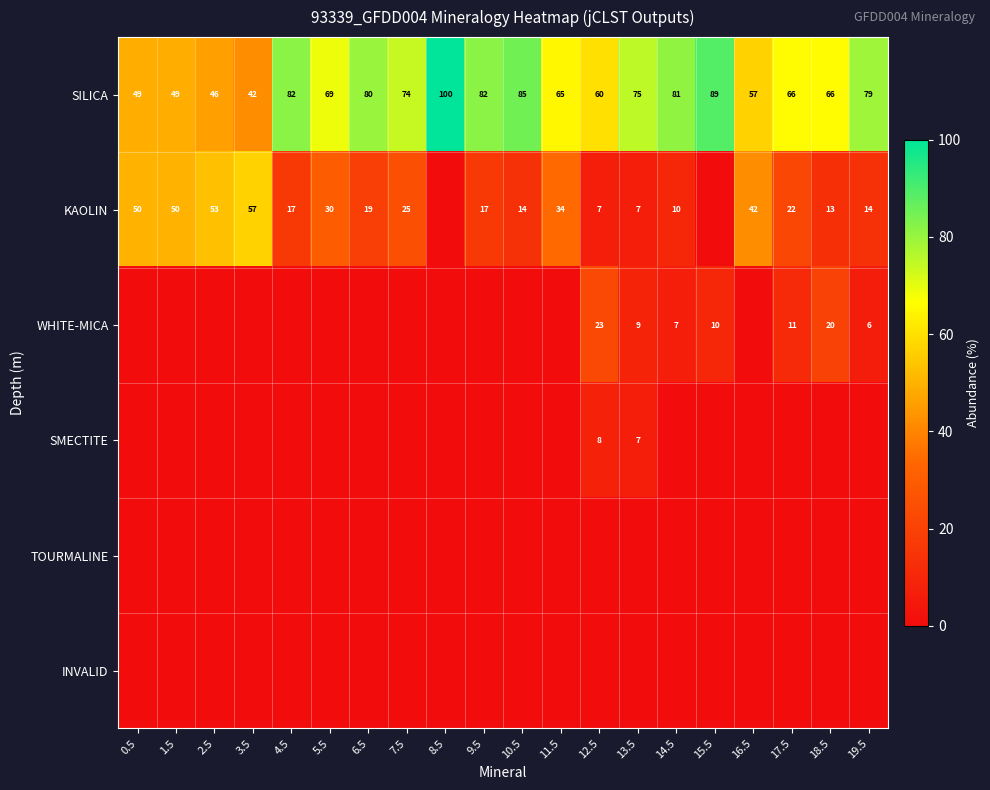

Where does the SILICA series first go above 74?

4.5